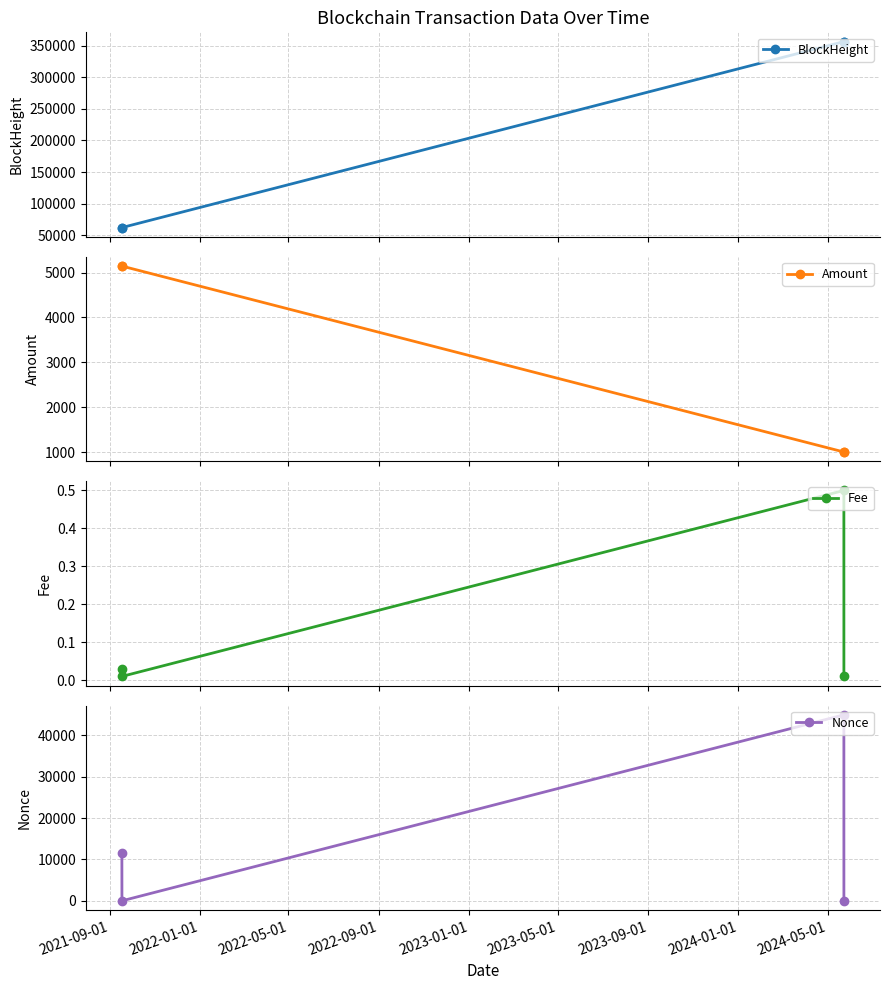

What is the value of the BlockHeight point at the 3rd from the left?

356330